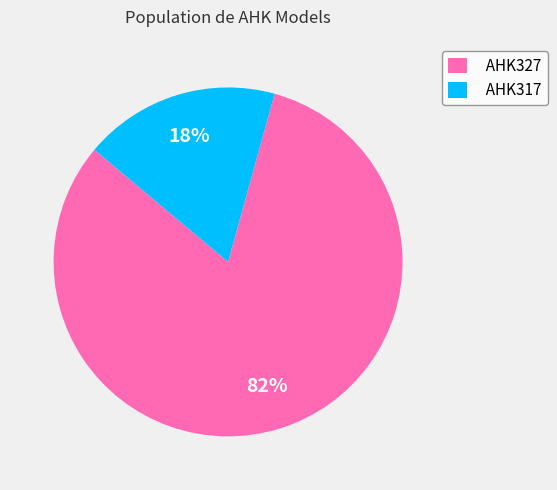

How many segments does this pie chart have?

2